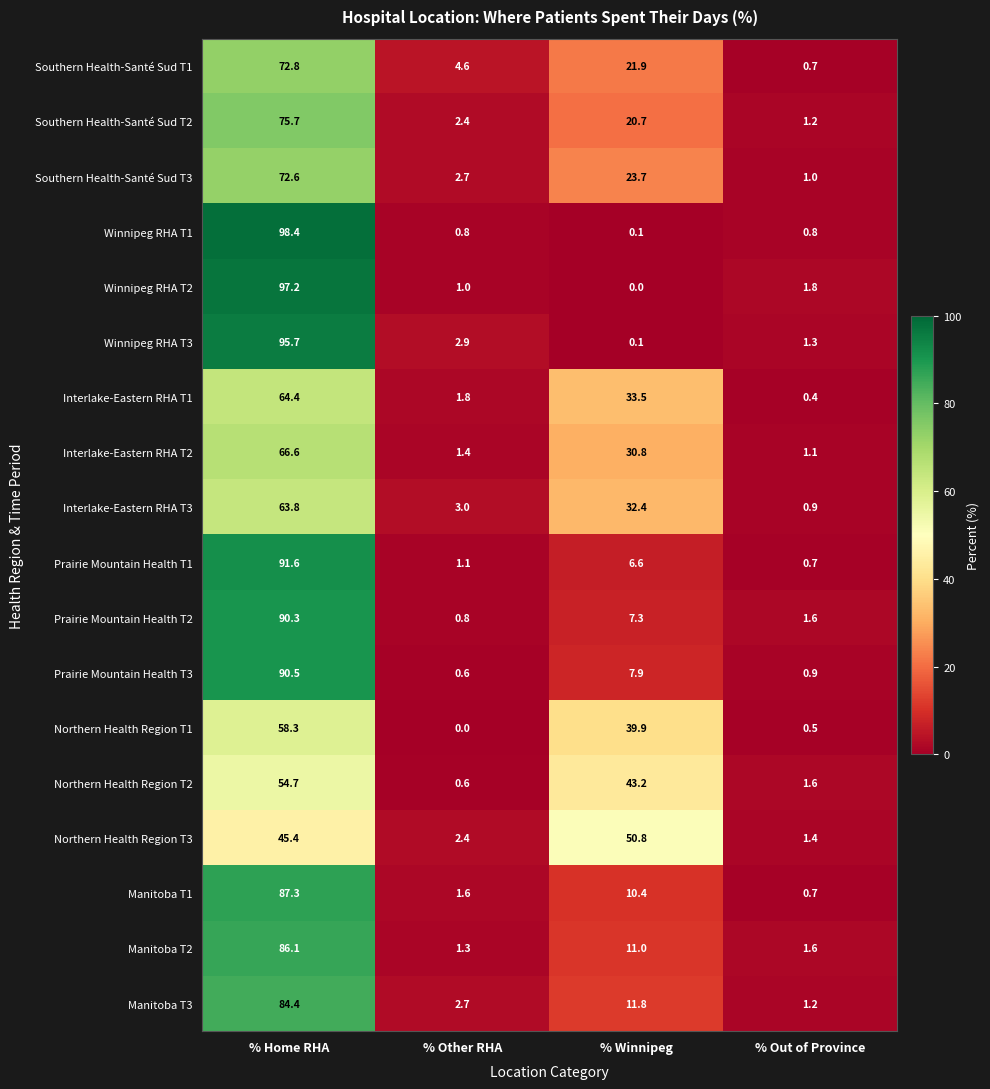

What is the difference between the Manitoba T1 values at % Home RHA and % Out of Province?

86.6